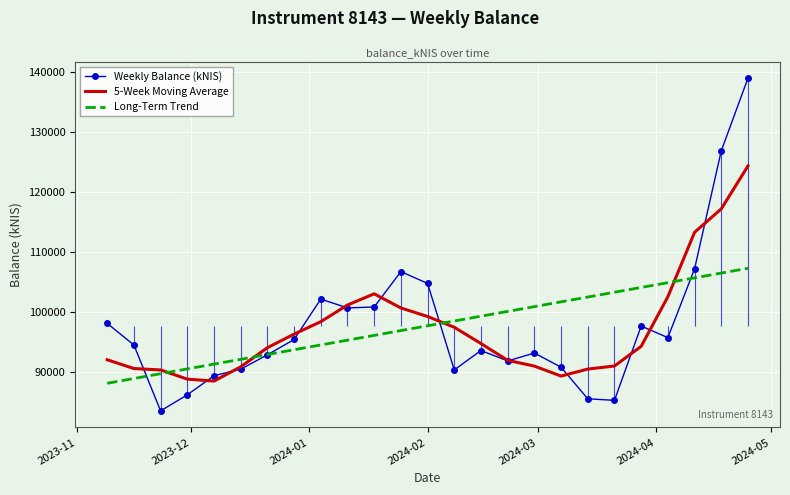

How many times do 5-Week Moving Average and Long-Term Trend cross each other?

4